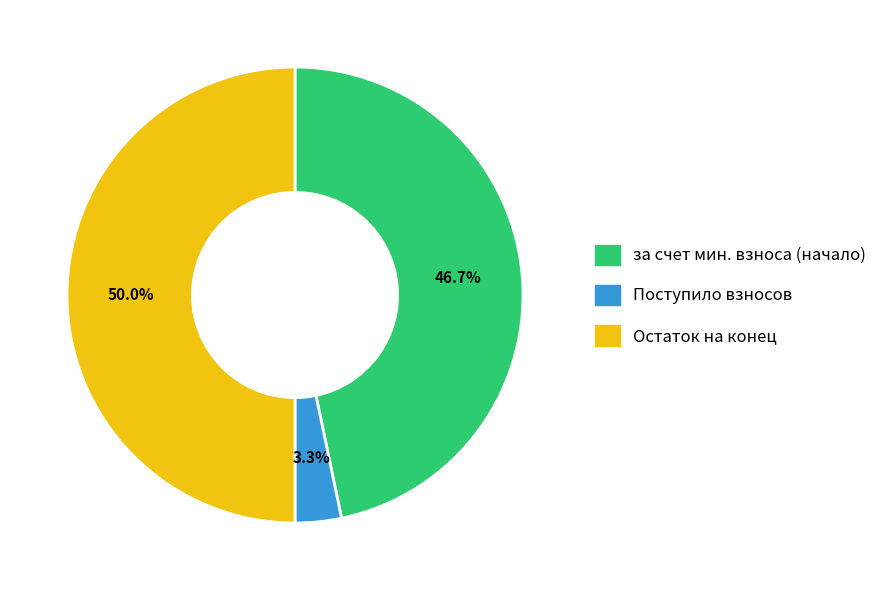

Rank the categories by value from lowest to highest.

Поступило взносов, за счет мин. взноса (начало), Остаток на конец